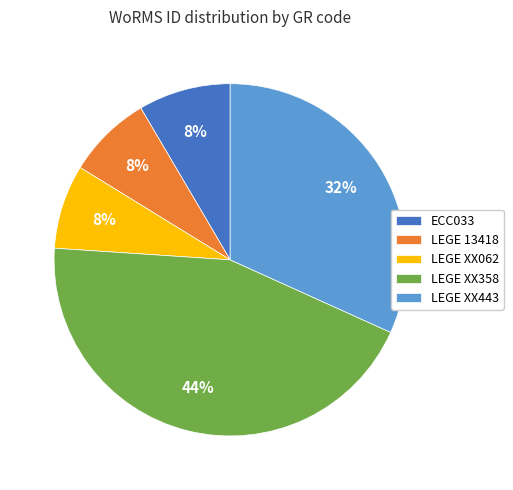

Is it true that LEGE XX358 is 44% of the pie?

True